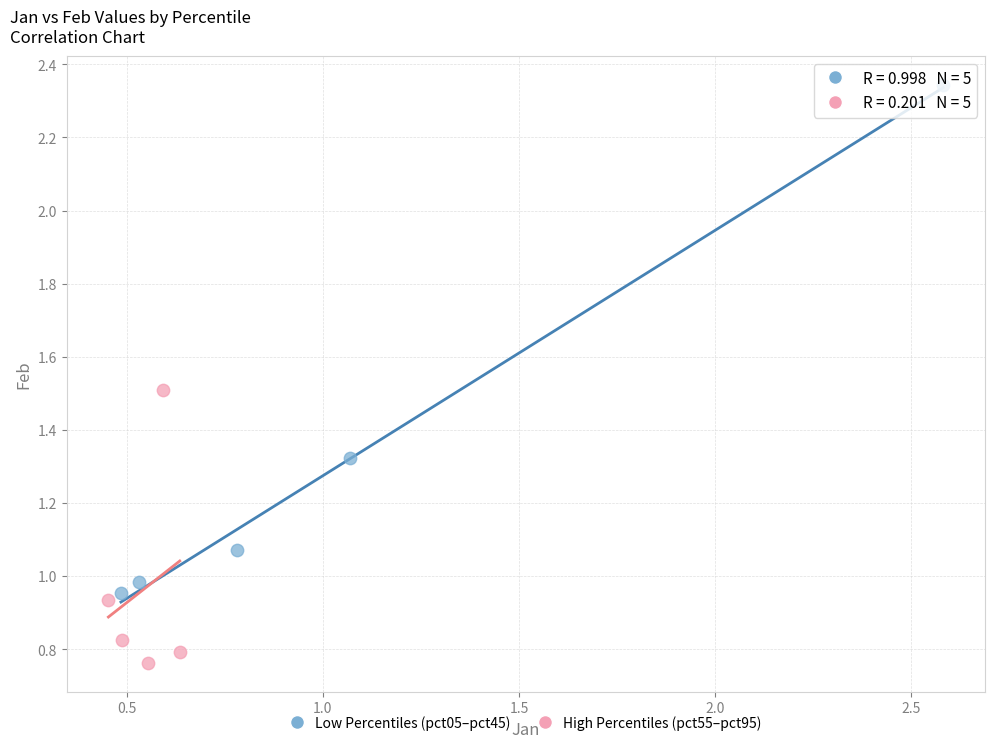

Which series contains the lowest Y value?

High Percentiles (pct55–pct95)